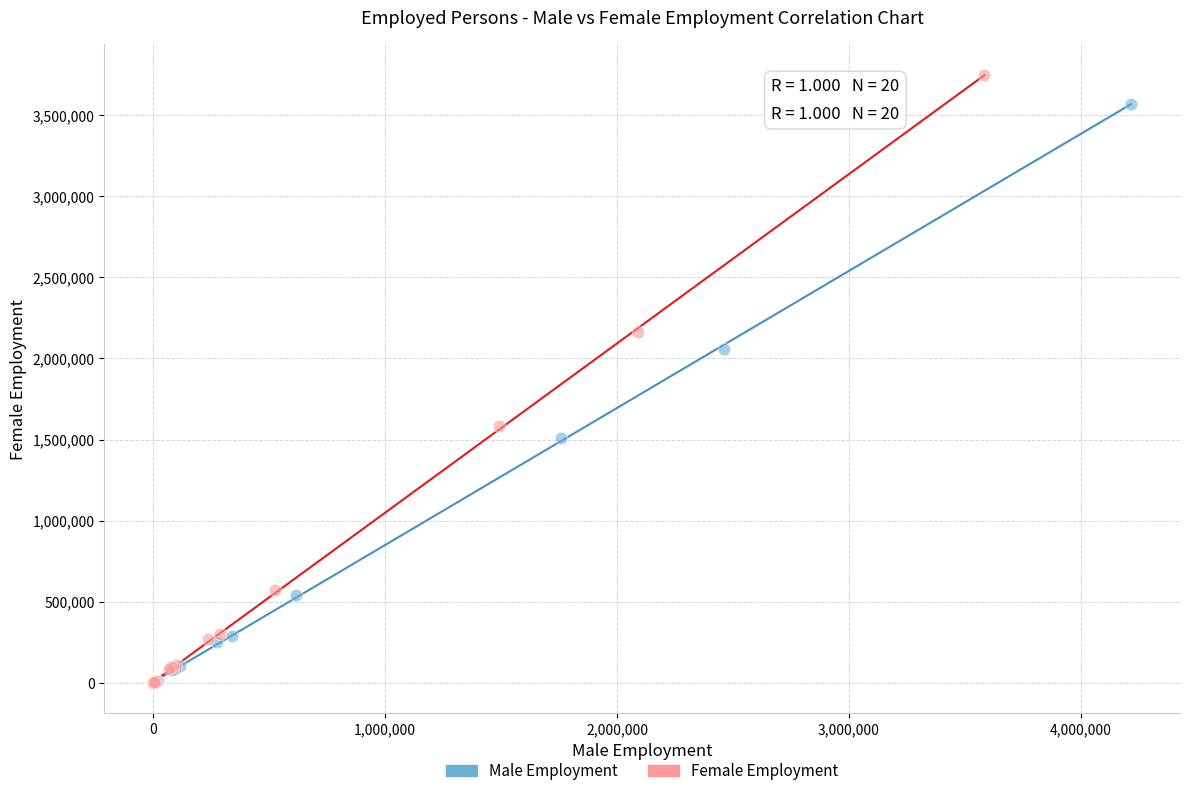

Which series has the widest spread of Y values?

Female Employment